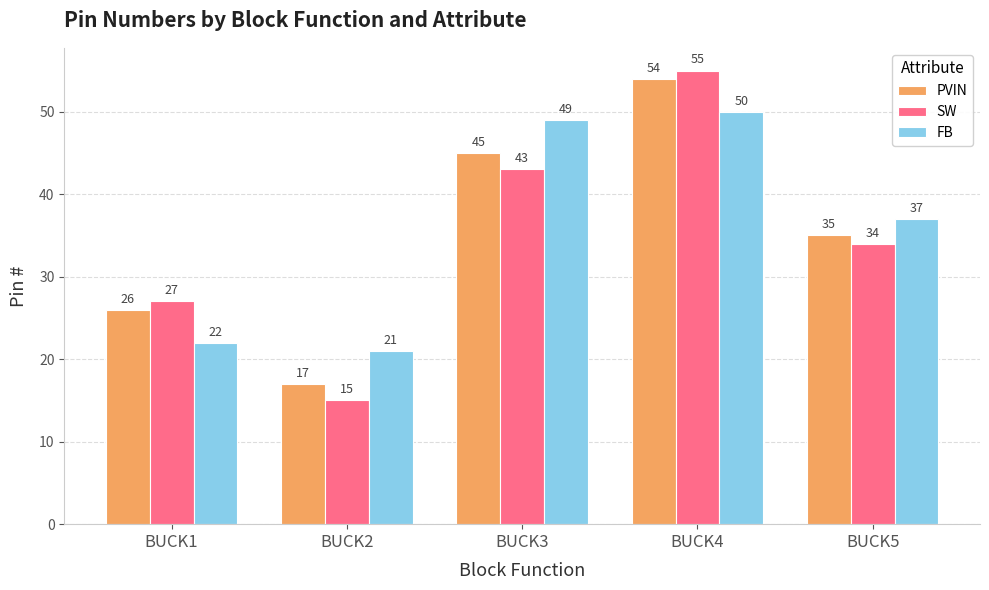

Between BUCK2 and BUCK4, which series saw the biggest shift?

SW